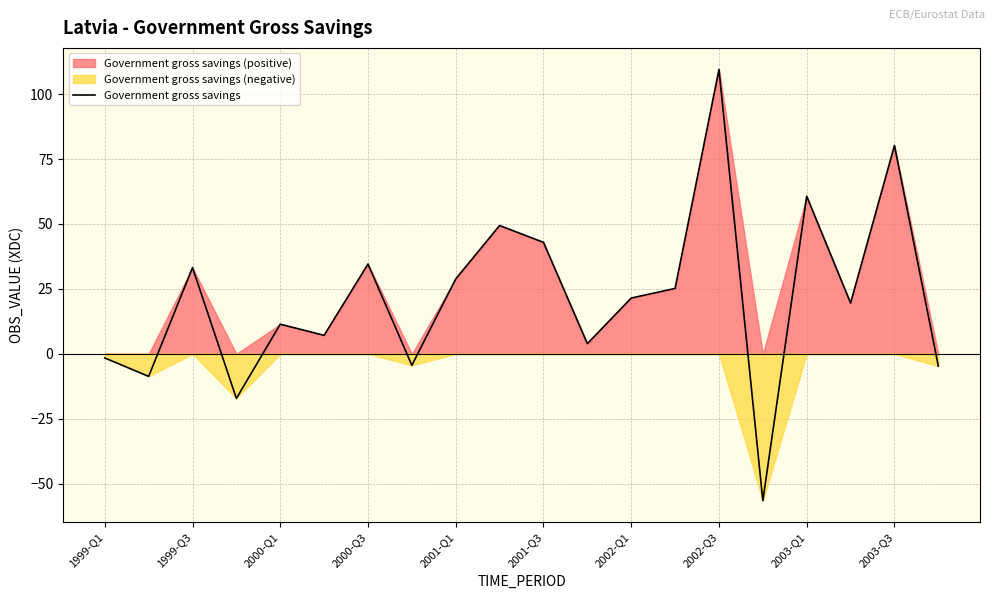

What is the smallest value displayed?

-56.5